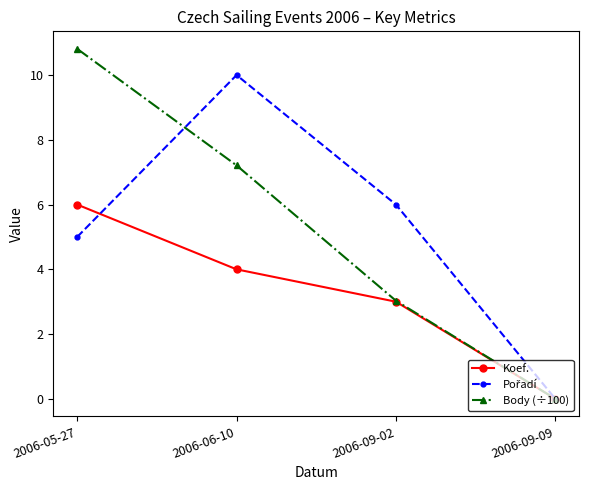

What is the sum of the Body (÷100) values at 2006-05-27 and 2006-09-09?

10.8